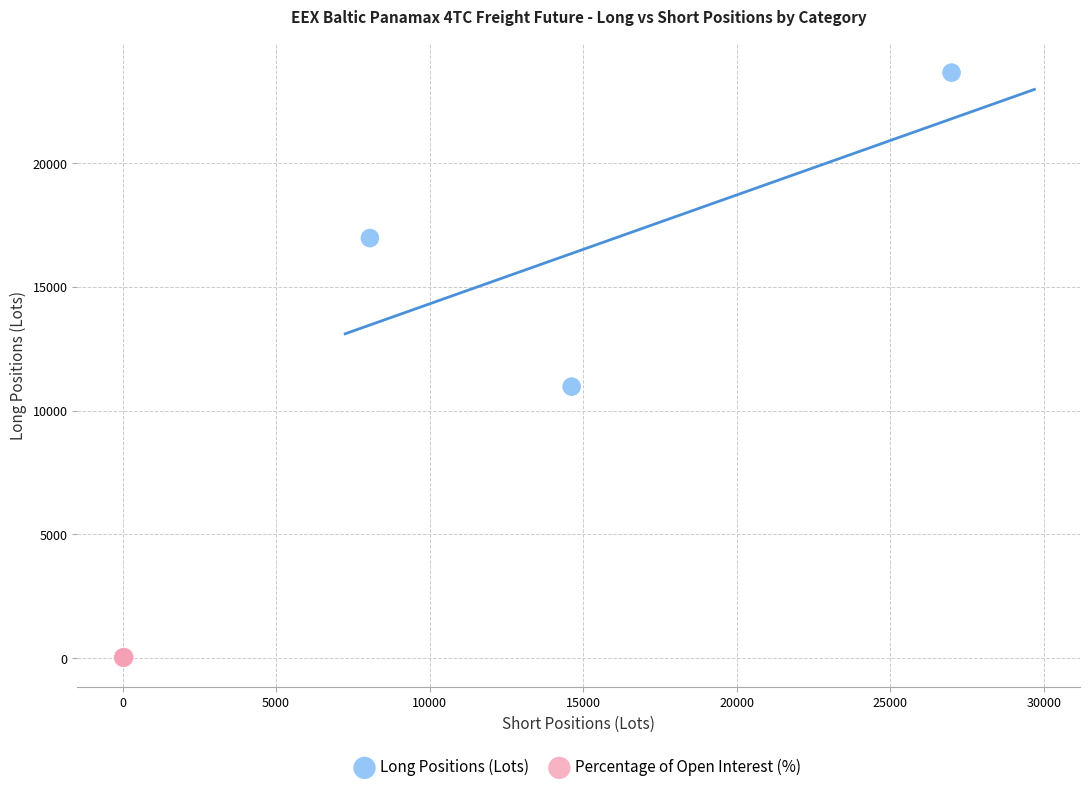

Which series has the largest Y range (max minus min)?

Long Positions (Lots)